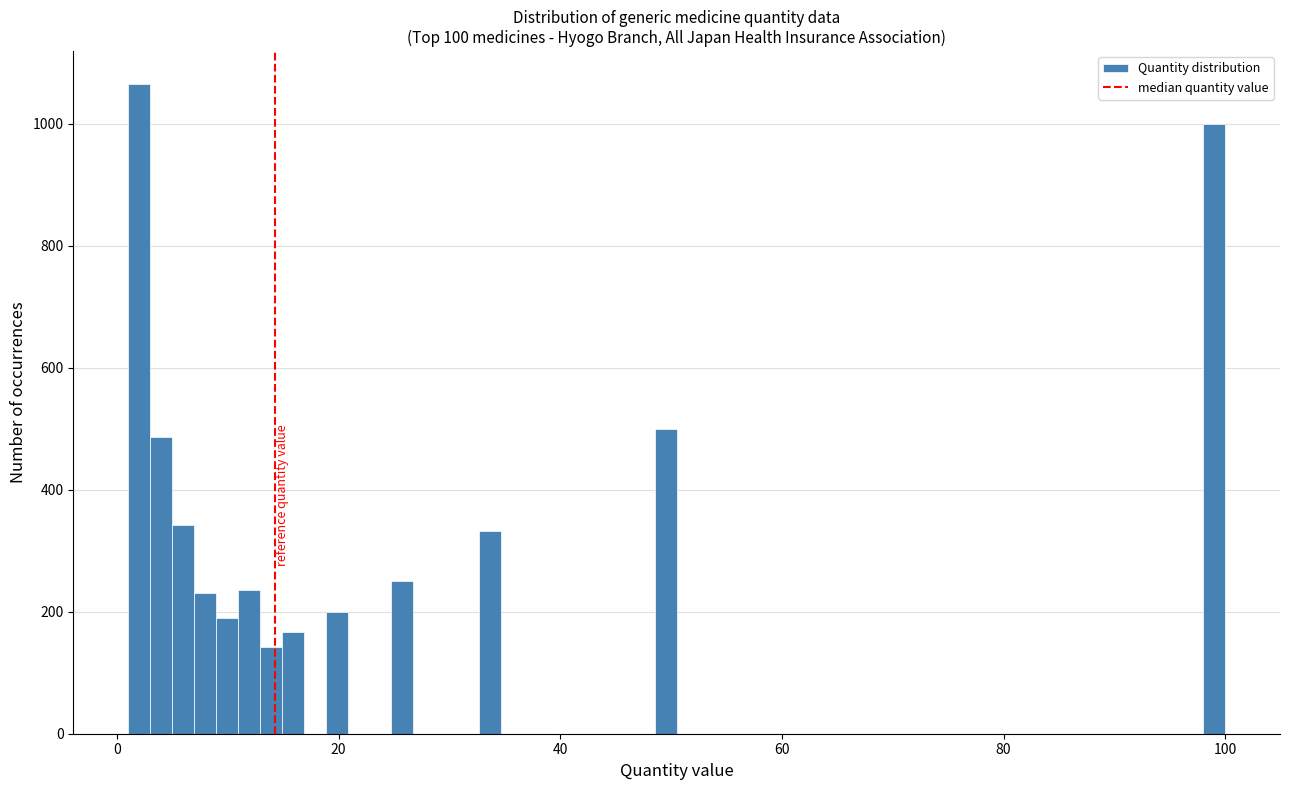

Read against the x-axis, roughly where is the centre of the tallest bar?

2